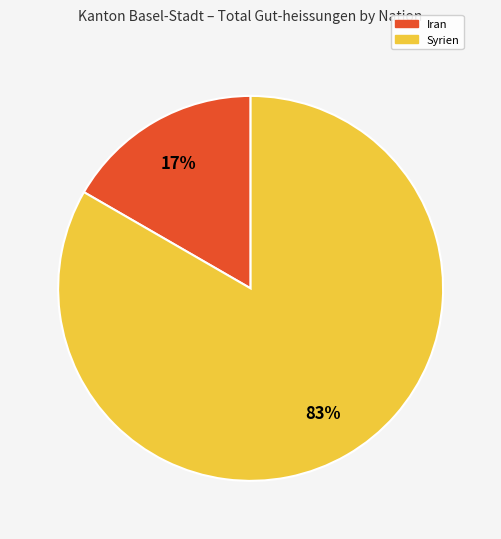

Rank the categories by value from lowest to highest.

Iran, Syrien